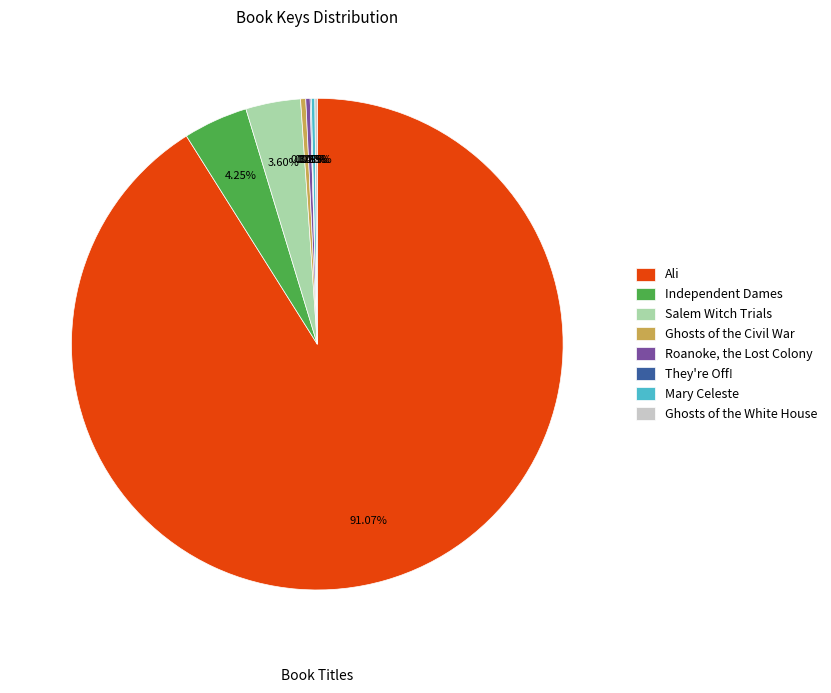

Does any single category account for the majority?

Yes